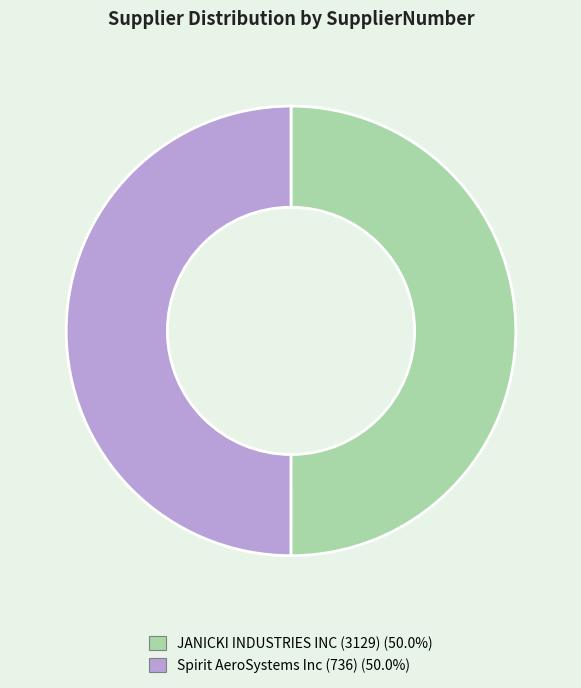

Combined, do JANICKI INDUSTRIES INC (3129) and Spirit AeroSystems Inc (736) account for over 50%?

Yes